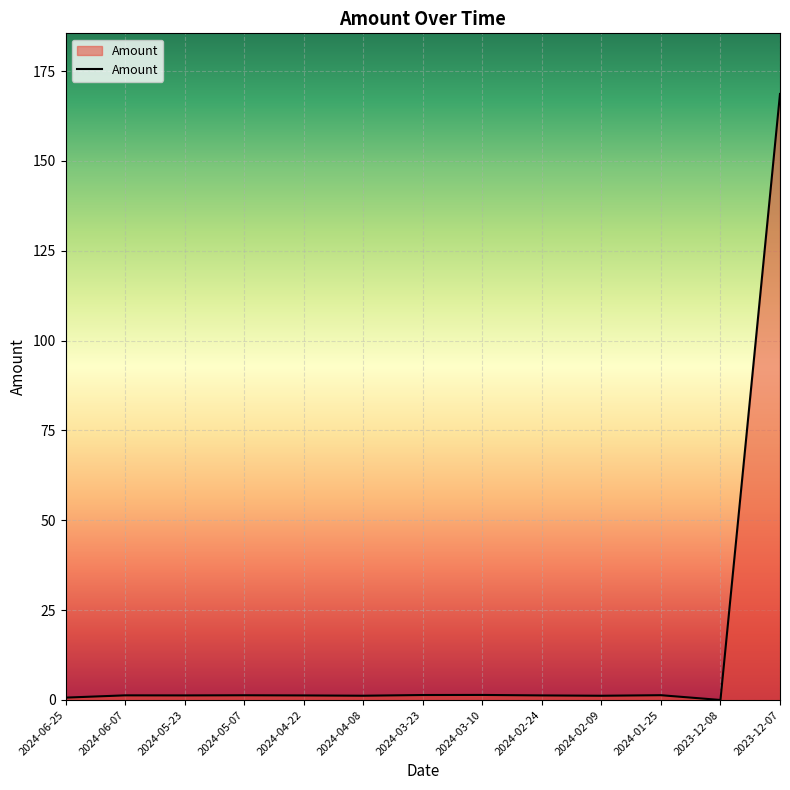

At which category does the chart reach its peak across all series?

2023-12-07